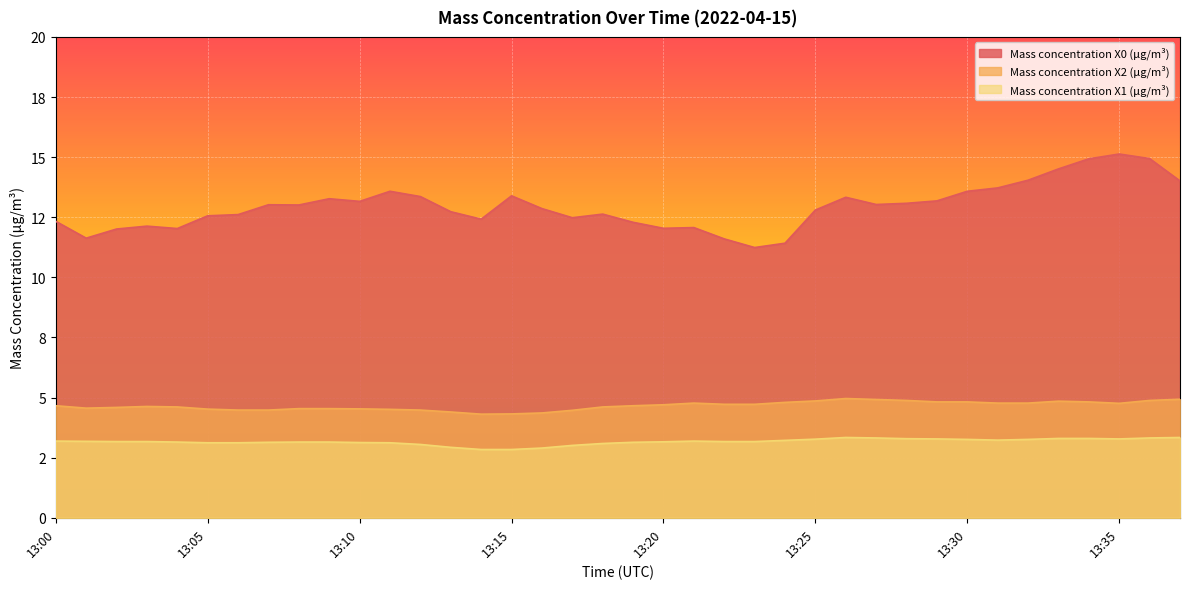

List the series in order of their peak value, lowest first.

Mass concentration X1 (μg/m³), Mass concentration X2 (μg/m³), Mass concentration X0 (μg/m³)